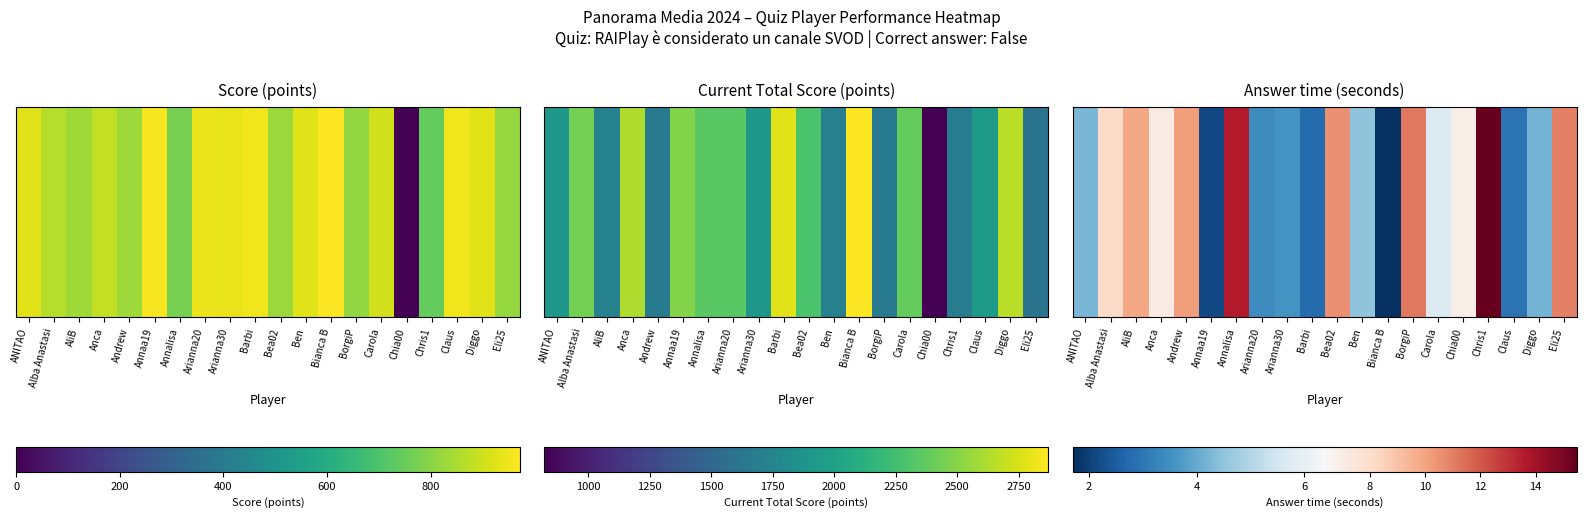

Count the number of categories in the chart.

20